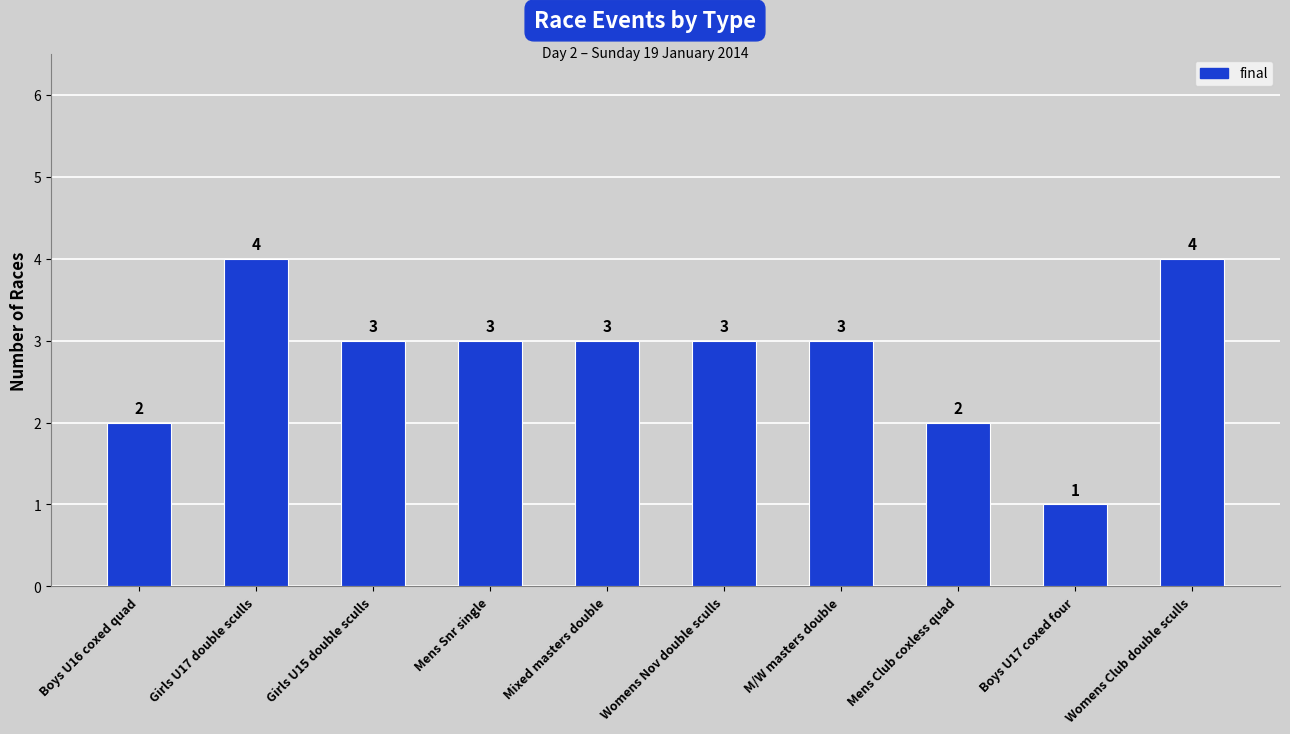

What is the label of the 3rd bar from the left?

Girls U15 double sculls